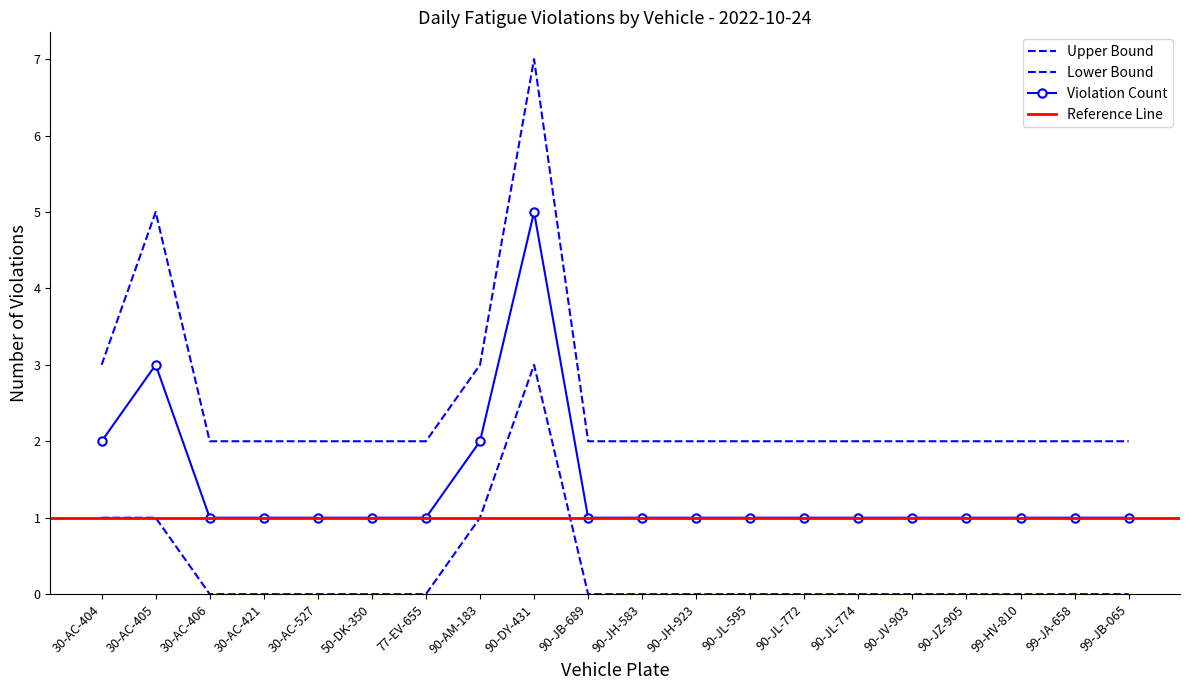

True or false: Violation Count has more than 0 interior local peaks.

True